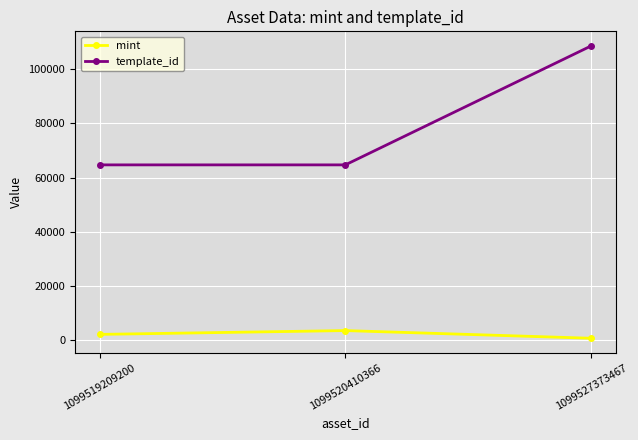

What is the greatest value displayed?

108484